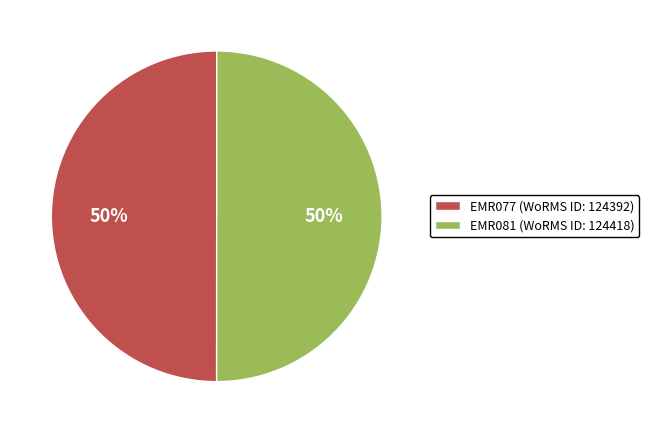

Is it true that EMR077 (WoRMS ID: 124392) is 50% of the pie?

True